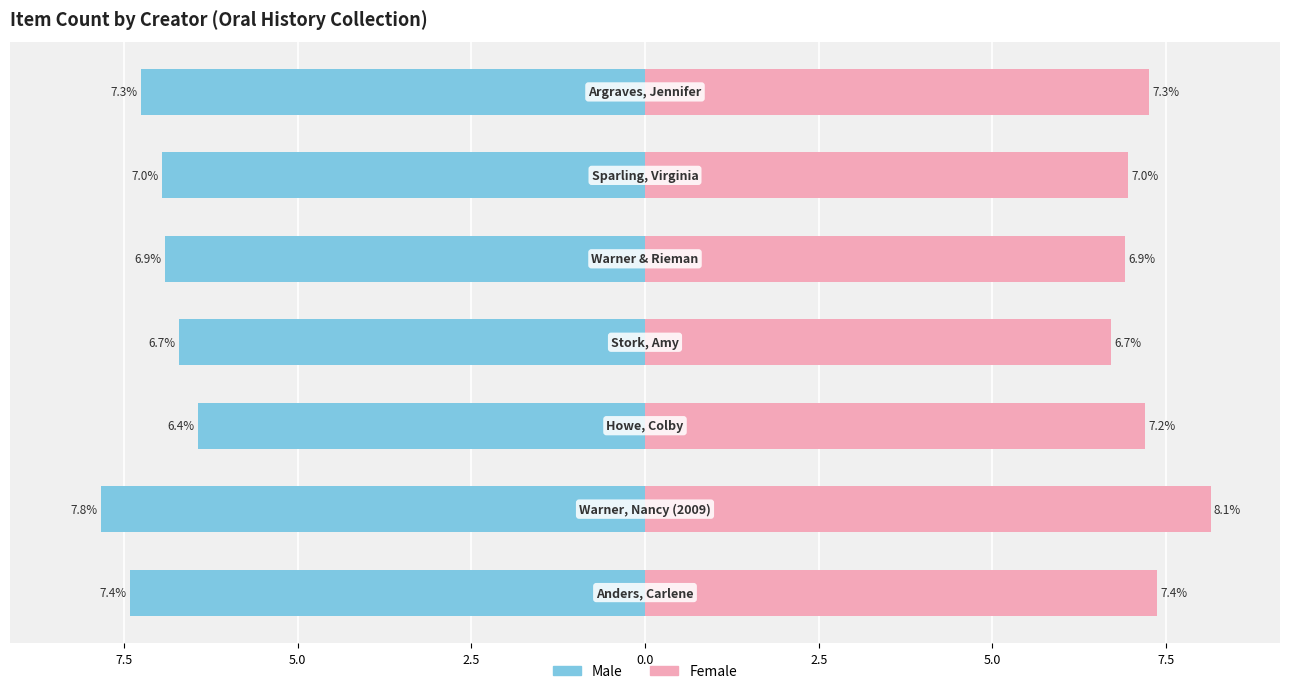

What is the maximum value shown in the chart?

8.1